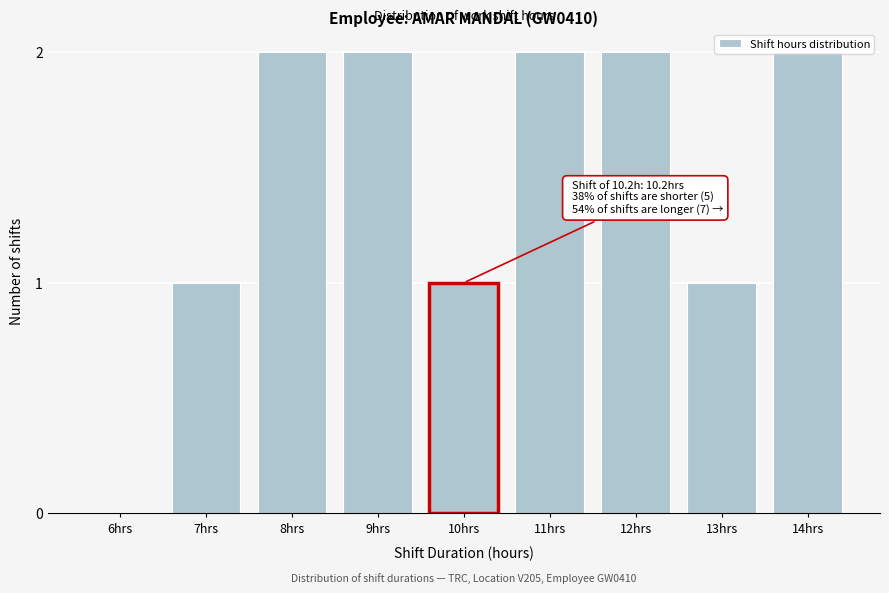

The value at 9hrs is 2. True or false?

True